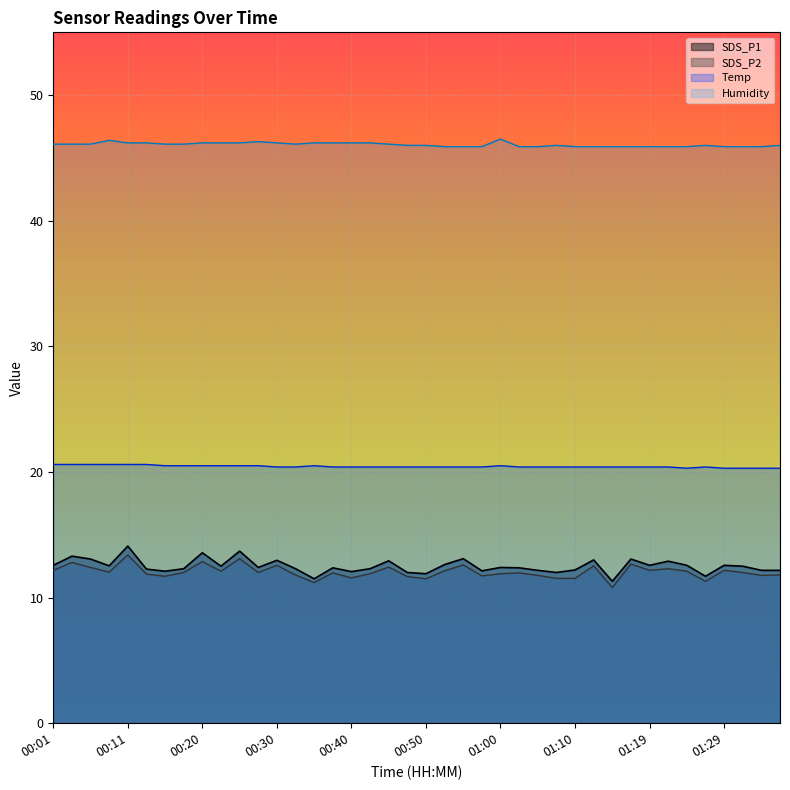

Which series changed the most between 00:06 and 01:05?

SDS_P1